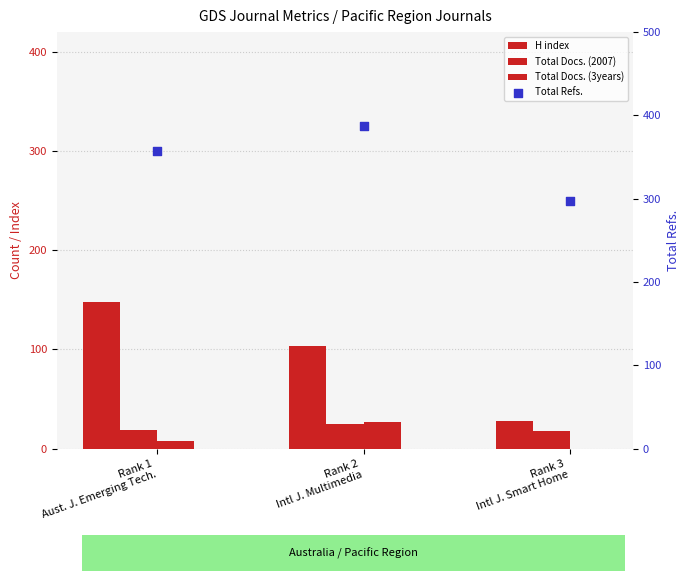

Which series has the largest total across all categories?

Total Refs.